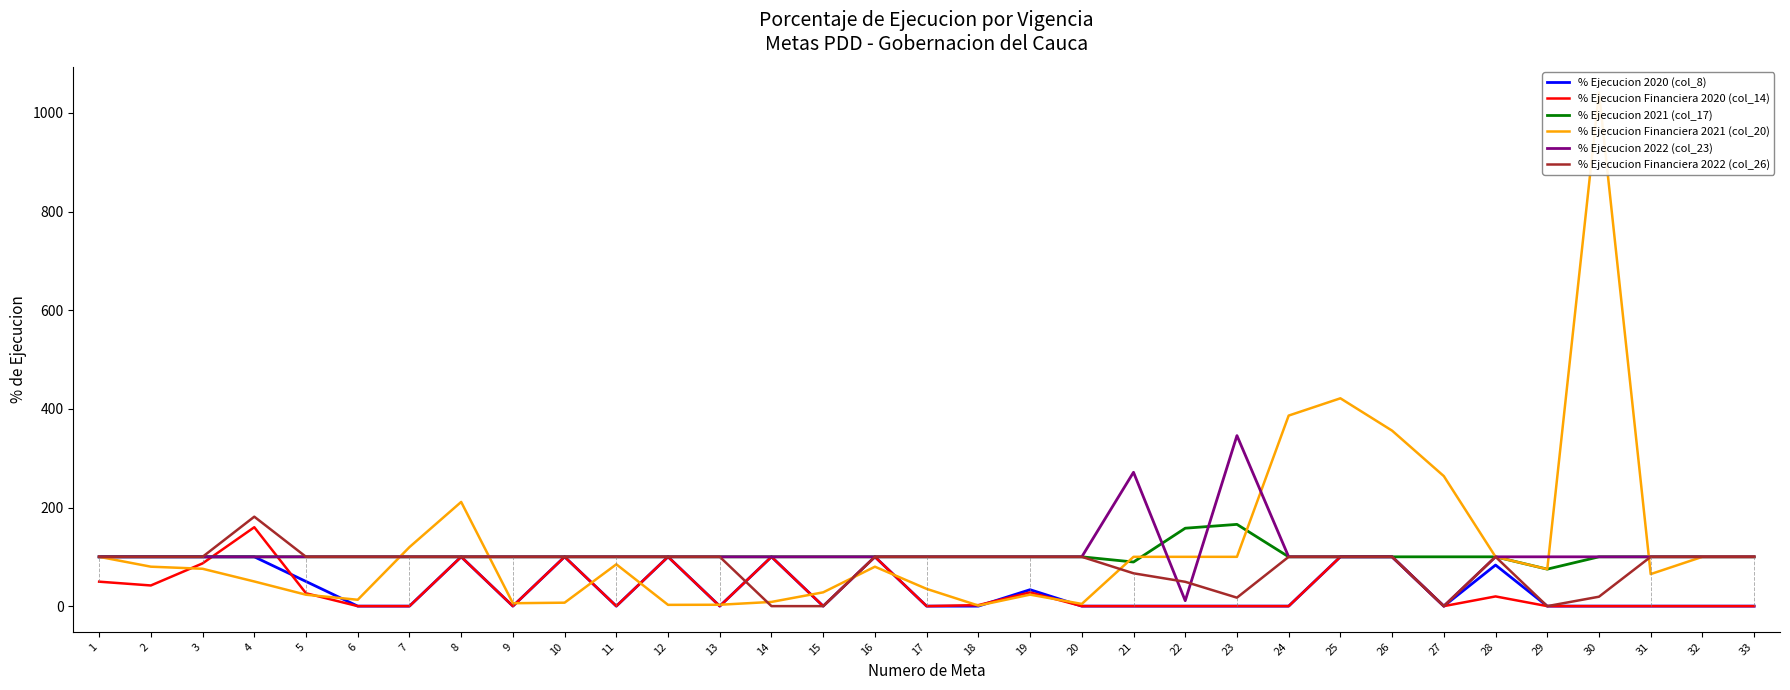

What is the value of the % Ejecucion Financiera 2022 (col_26) point at the 19th from the left?

100.0